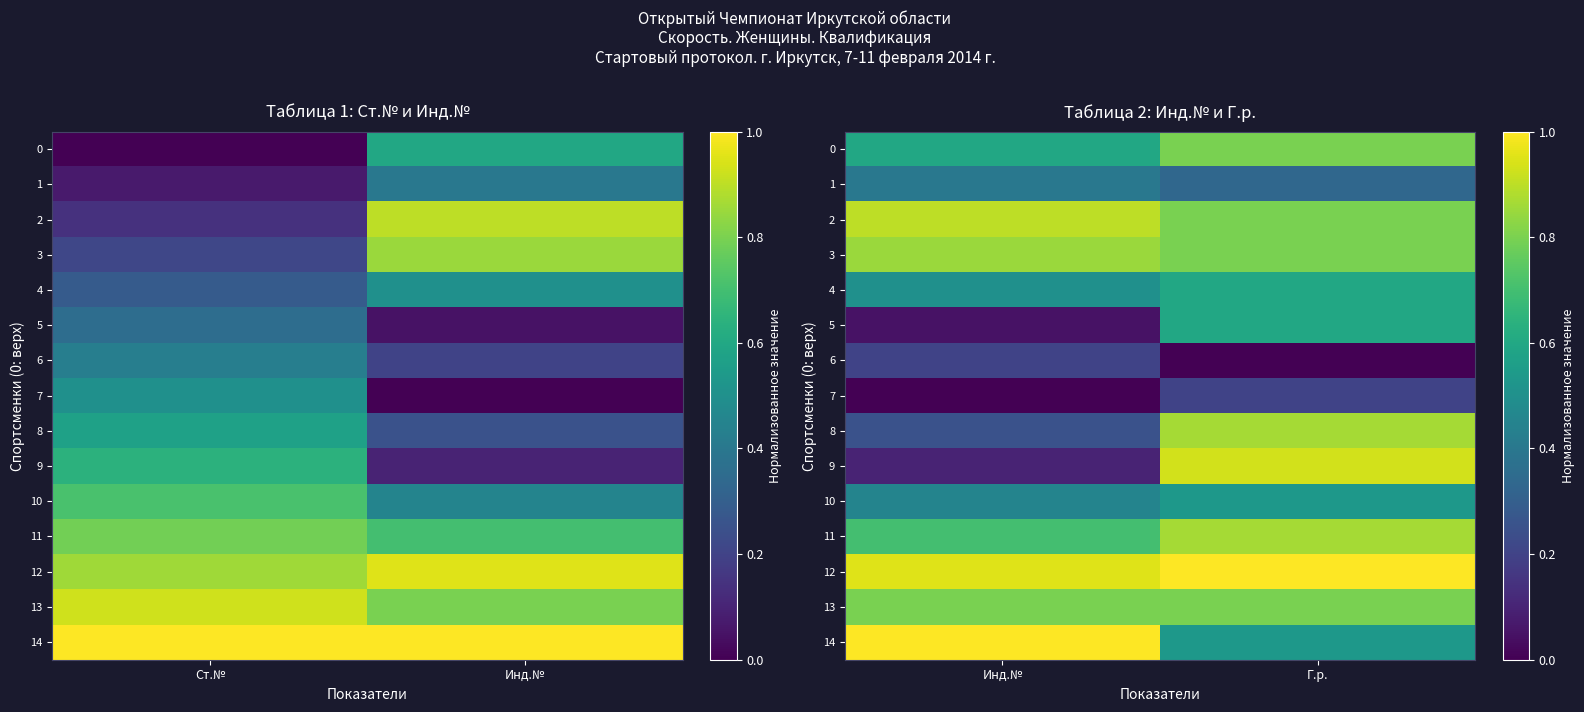

How many 14 values are between 0 and 1?

2